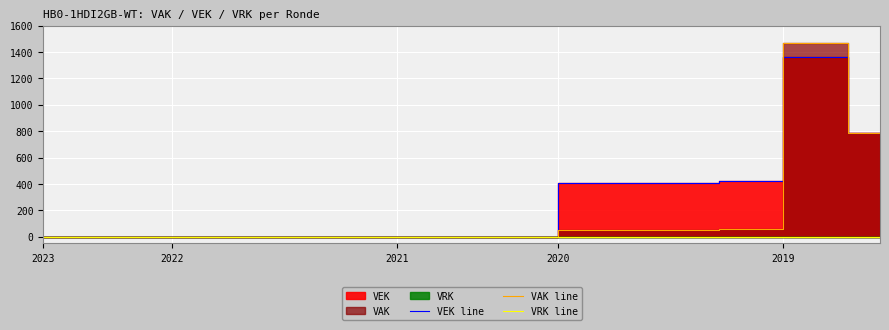

At 18, list the series in order from largest to smallest.

VEK line, VAK line, VRK line